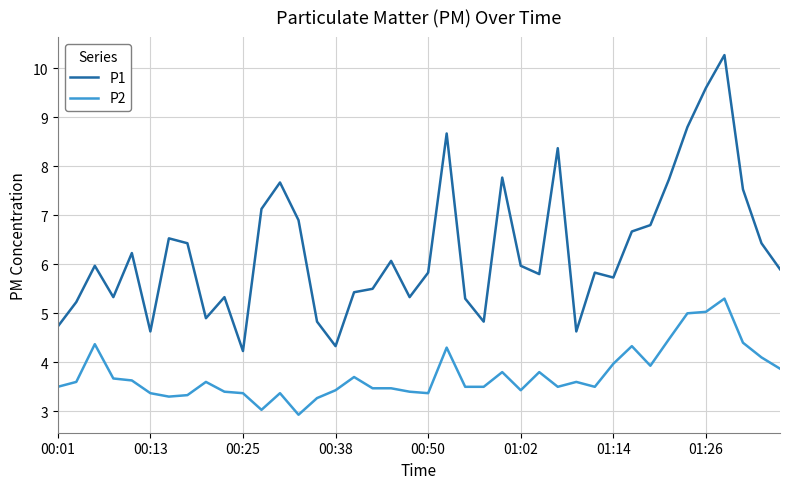

What is the greatest value displayed?

10.3